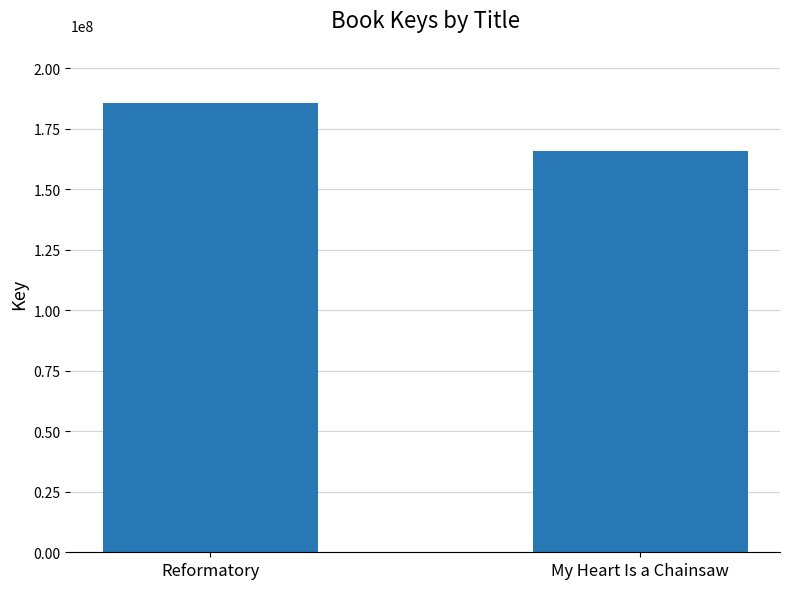

List the labels in order of value, smallest first.

My Heart Is a Chainsaw, Reformatory